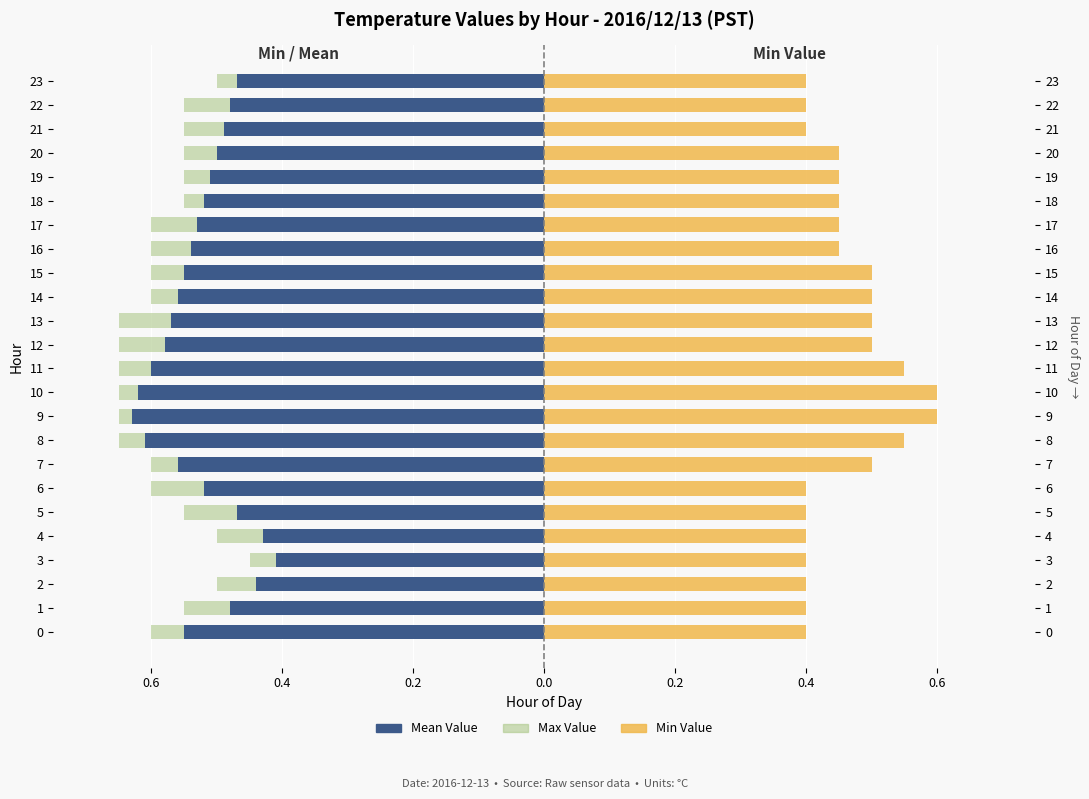

Count the number of categories in the chart.

24